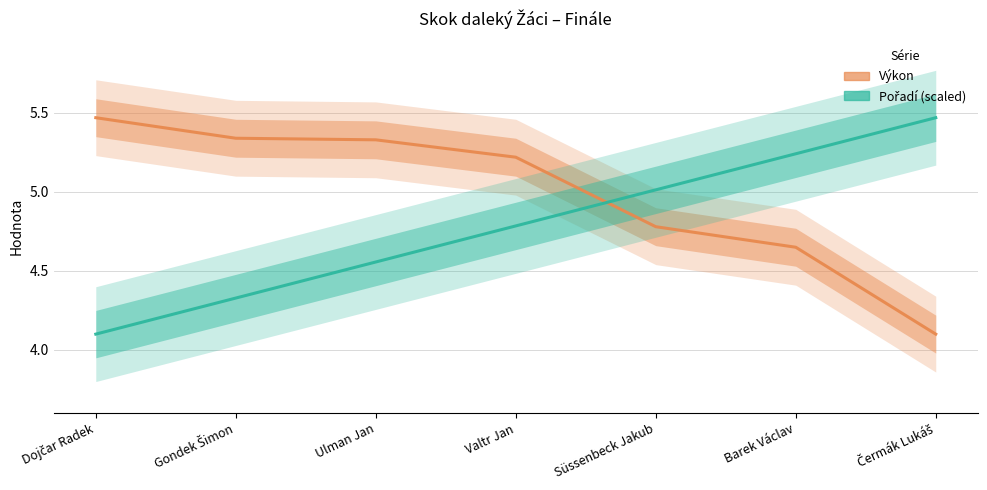

Reading left to right, extract all data points from this chart.

Pořadí: Dojčar Radek=4.1	Gondek Šimon=4.3	Ulman Jan=4.6	Valtr Jan=4.8	Süssenbeck Jakub=5.0	Barek Václav=5.2	Čermák Lukáš=5.5
Výkon: Dojčar Radek=5.5	Gondek Šimon=5.3	Ulman Jan=5.3	Valtr Jan=5.2	Süssenbeck Jakub=4.8	Barek Václav=4.7	Čermák Lukáš=4.1